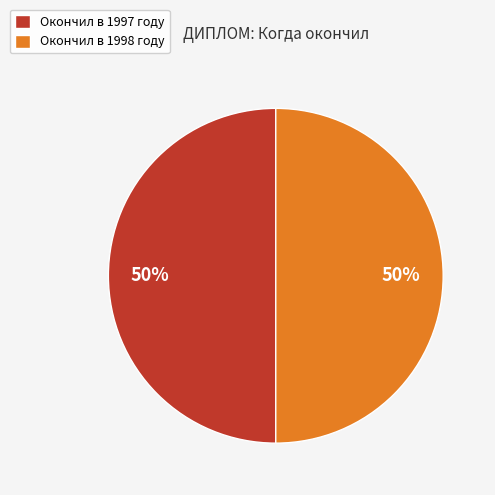

The Окончил в 1998 году slice represents 50% of the pie. True or false?

True